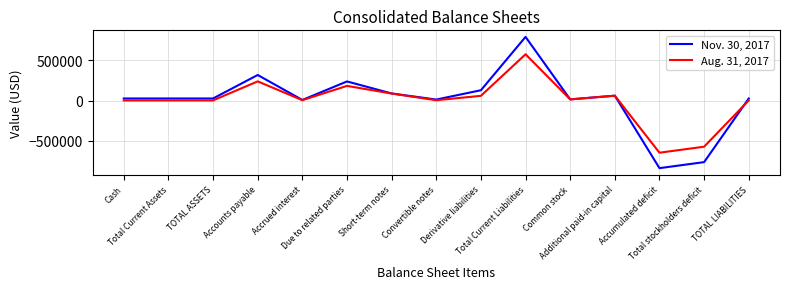

Rank the series by their average value, from lowest to highest.

Aug. 31, 2017, Nov. 30, 2017